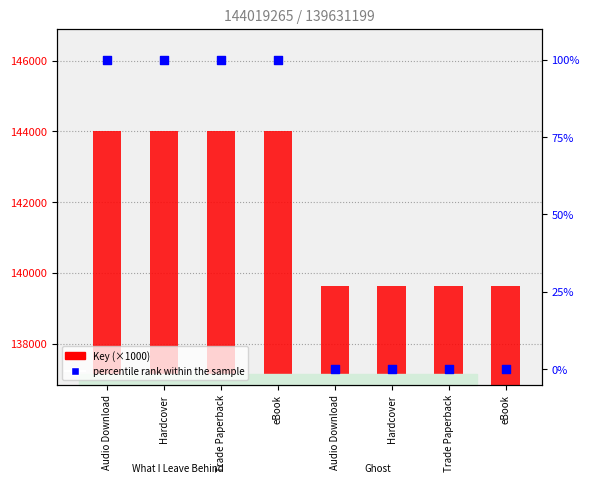

Which series has the widest spread of Y values?

Key (scaled)